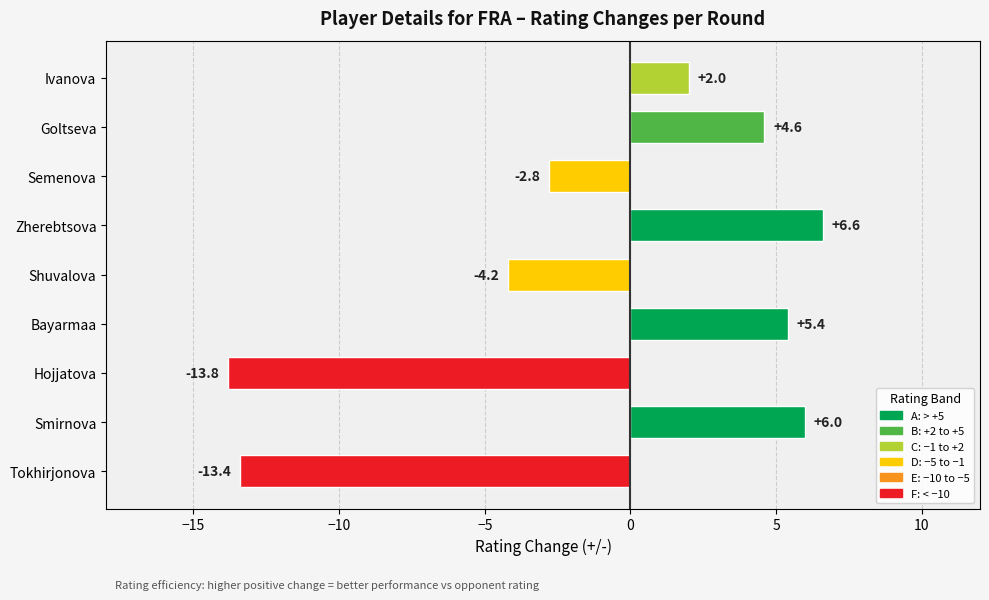

How many values are above zero?

5